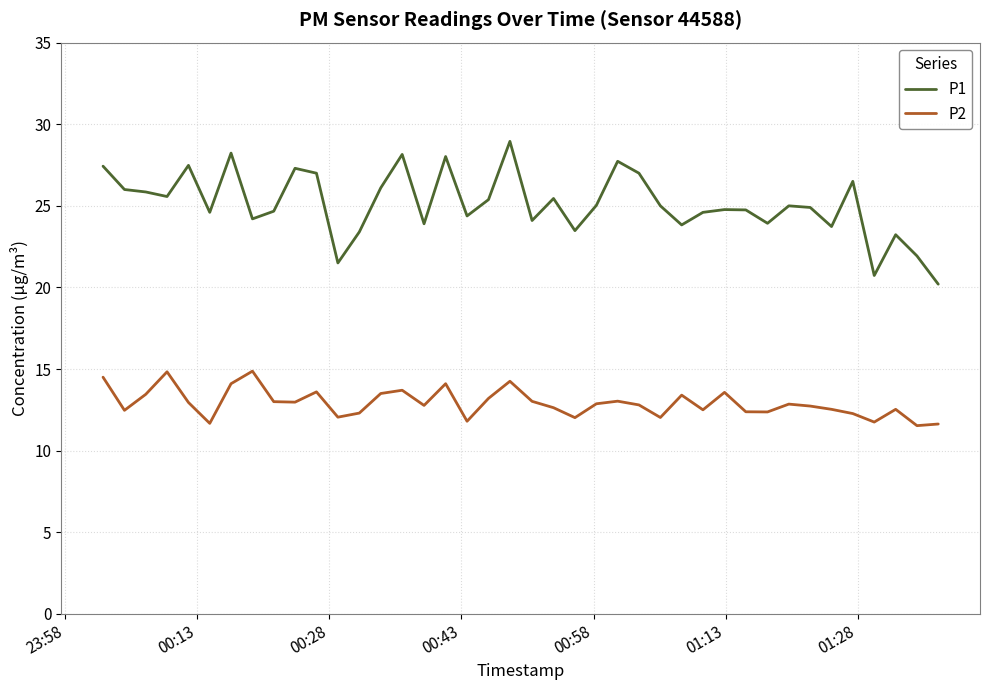

What are all the series names shown in the legend?

P1, P2